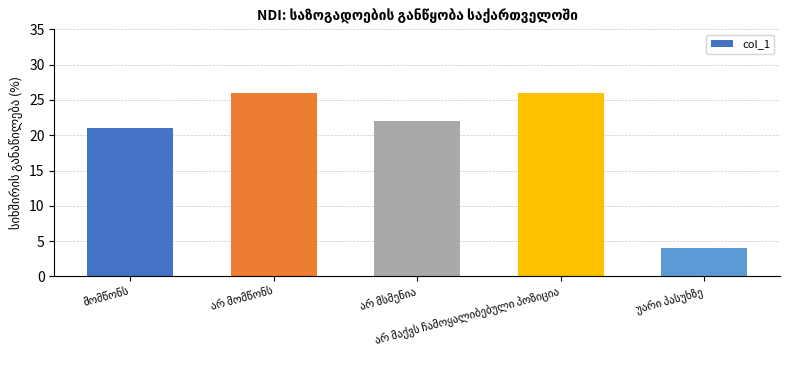

What is the greatest value displayed?

26